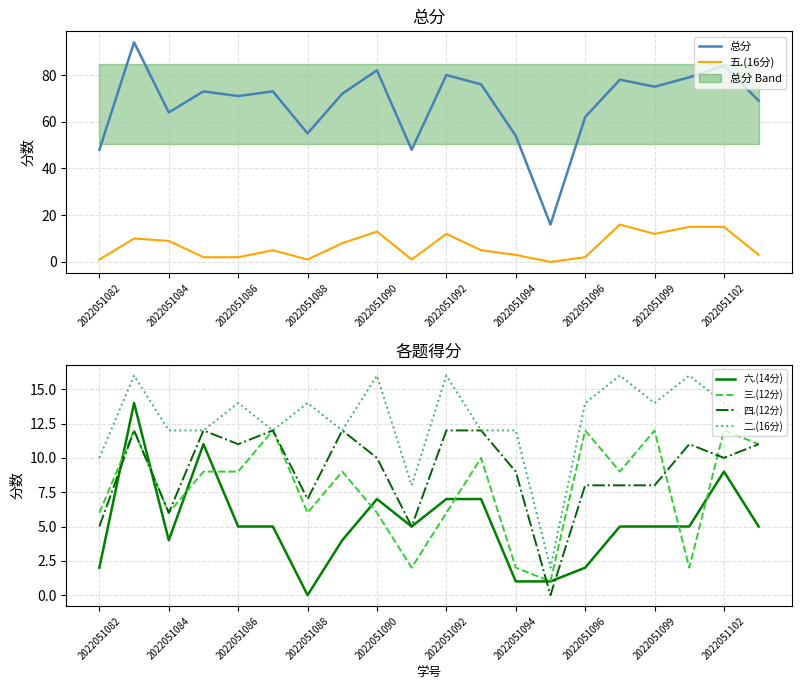

Reading left to right, extract all data points from this chart.

总分: 48	94	64	73	71	73	55	72	82	48	80	76	54	16	62	78	75	79	84	69
五.(16分): 1	10	9	2	2	5	1	8	13	1	12	5	3	0	2	16	12	15	15	3
六.(14分): 2	14	4	11	5	5	0	4	7	5	7	7	1	1	2	5	5	5	9	5
三.(12分): 6	12	6	9	9	12	6	9	6	2	6	10	2	1	12	9	12	2	12	11
四.(12分): 5	12	6	12	11	12	7	12	10	5	12	12	9	0	8	8	8	11	10	11
二.(16分): 10	16	12	12	14	12	14	12	16	8	16	12	12	2	14	16	14	16	14	12